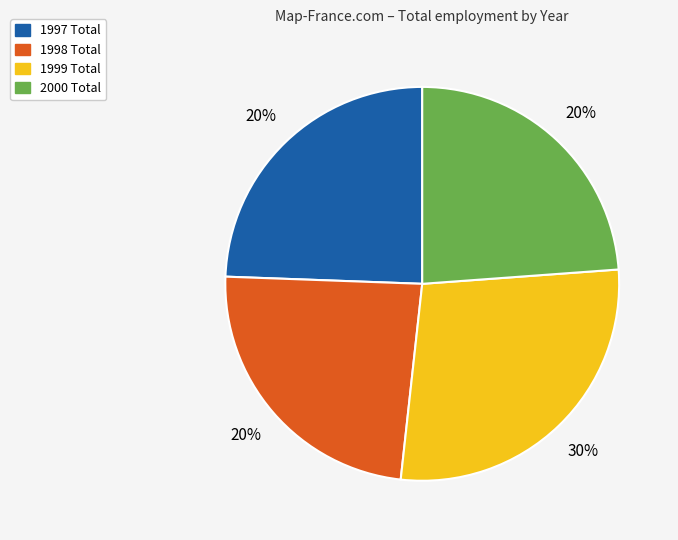

Does 2000 represent more than half of the total?

No